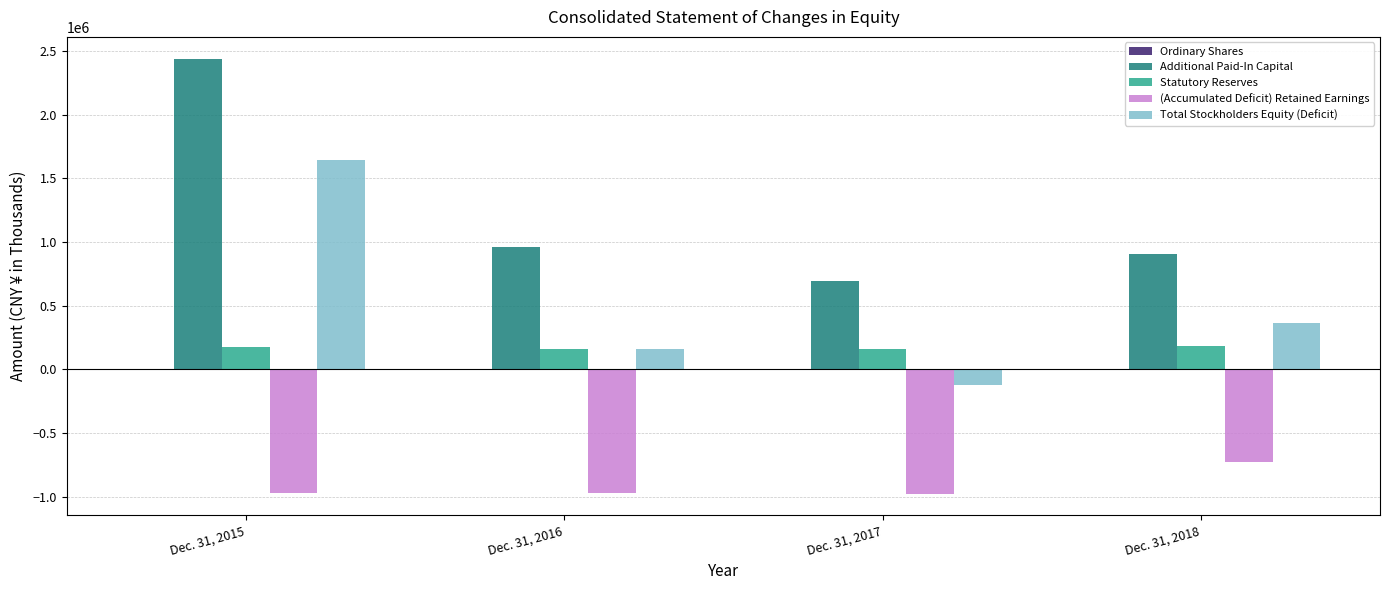

At which category is the sum across all series the highest?

Dec. 31, 2015